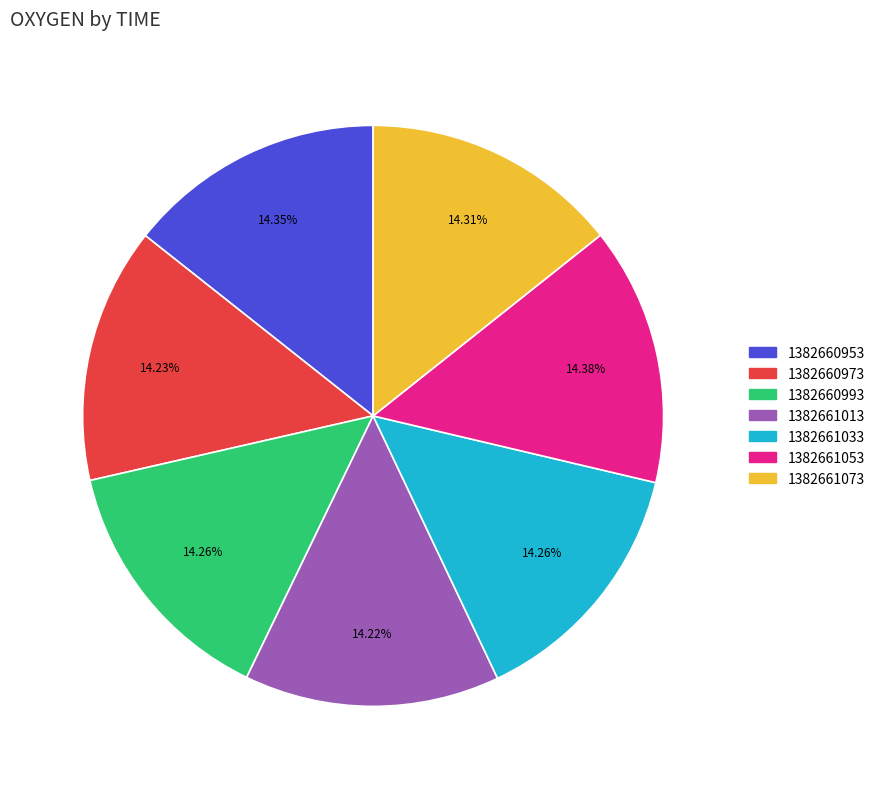

How many segments does this pie chart have?

7